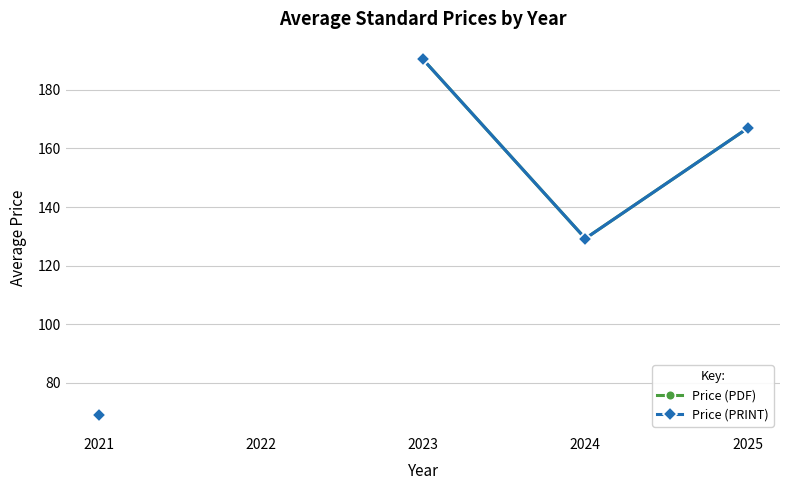

True or false: Price (PRINT) has more than 0 points higher than both neighbors.

False